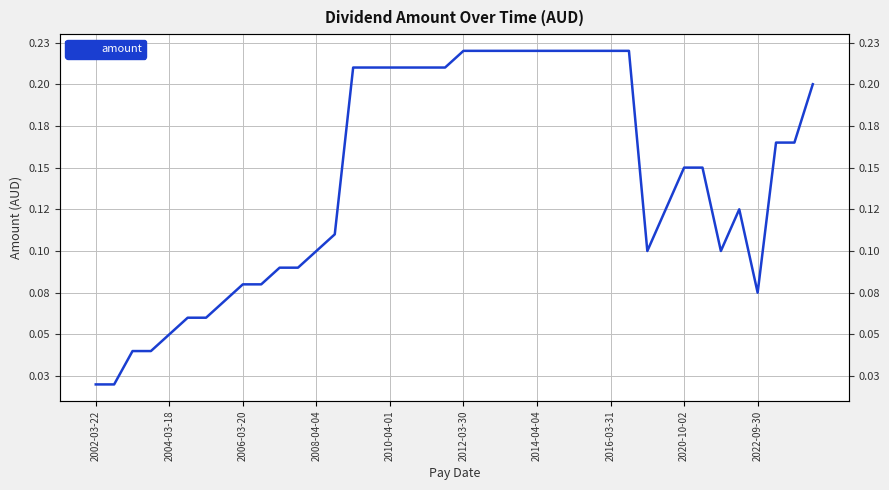

Between 33 and 25, which is larger?

25